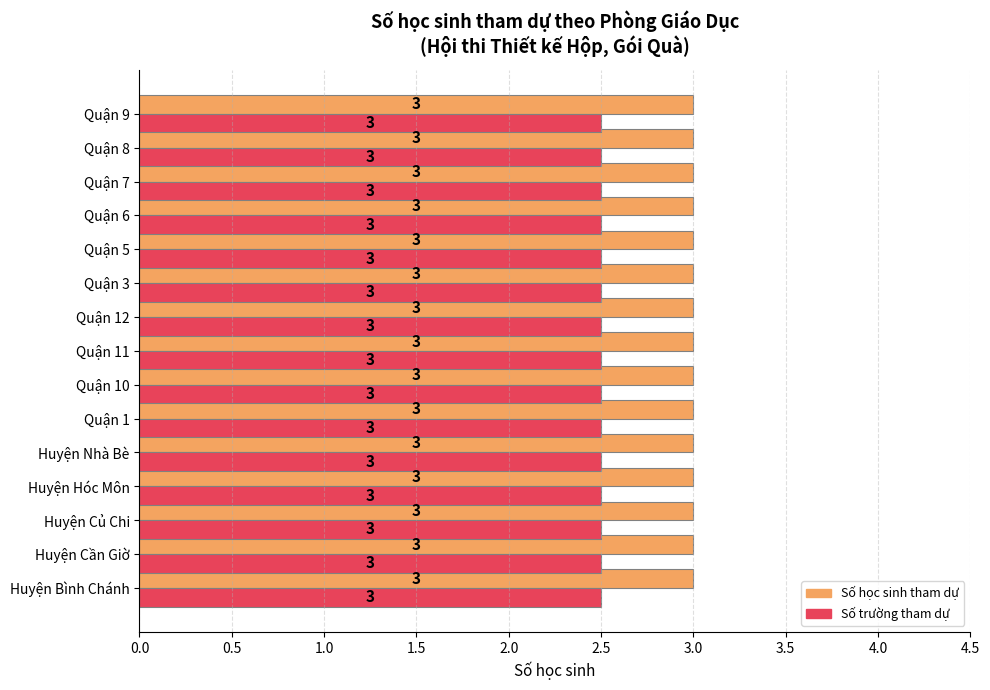

Read the Số học sinh tham dự value at Quận 5.

3.0